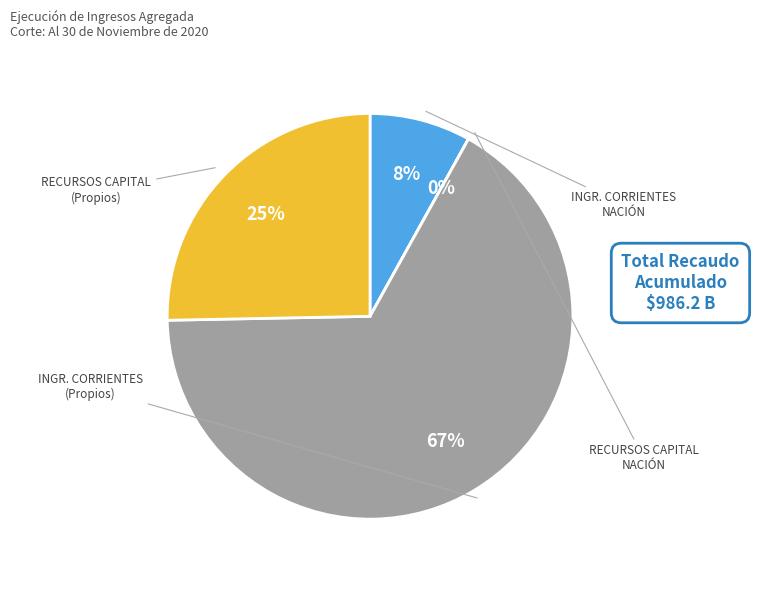

Does any single category account for the majority?

Yes